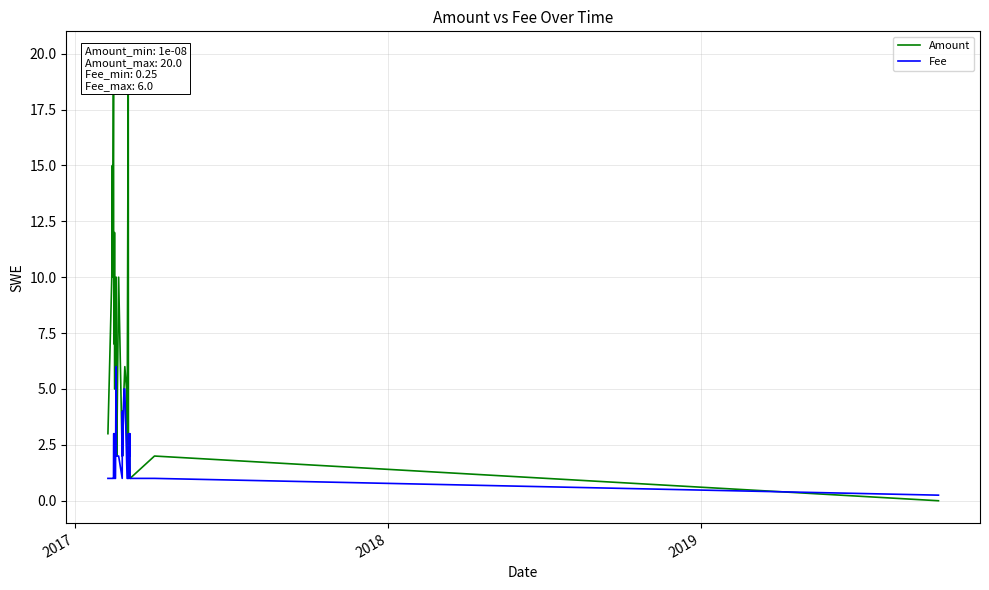

At how many categories does at least one series exceed 3?

19